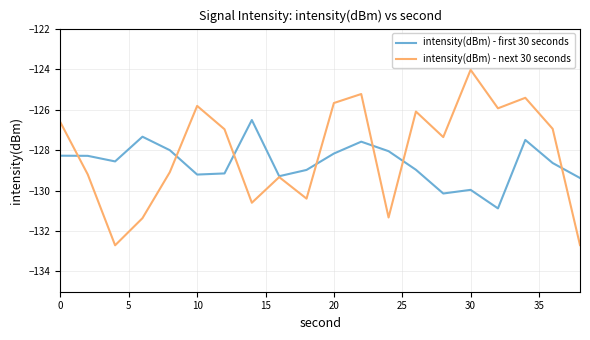

Which series ends up on top after the final intersection of intensity(dBm) - next 30 seconds and intensity(dBm) - first 30 seconds?

intensity(dBm) - first 30 seconds